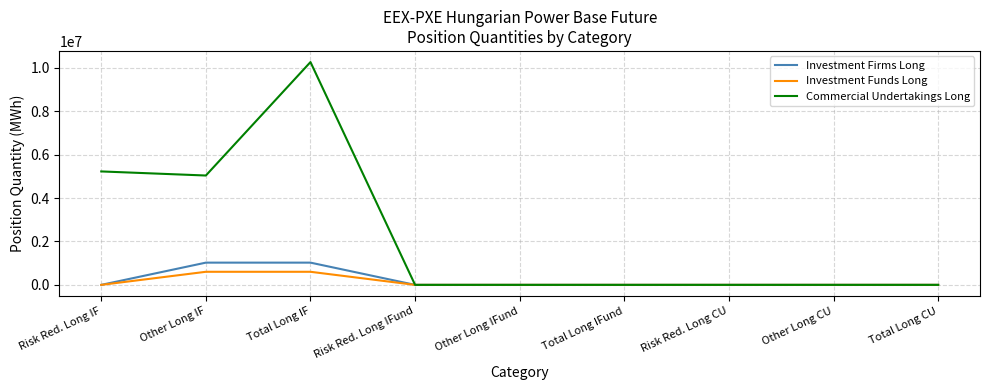

Which series has the widest spread of values?

Commercial Undertakings Long